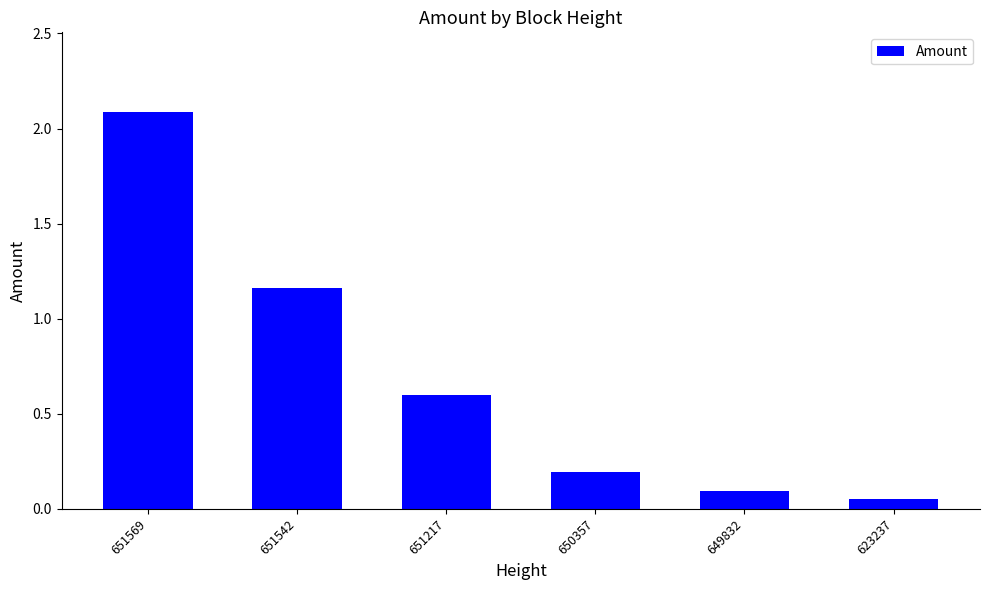

What is the difference between the values at 651542 and 651217?

0.6